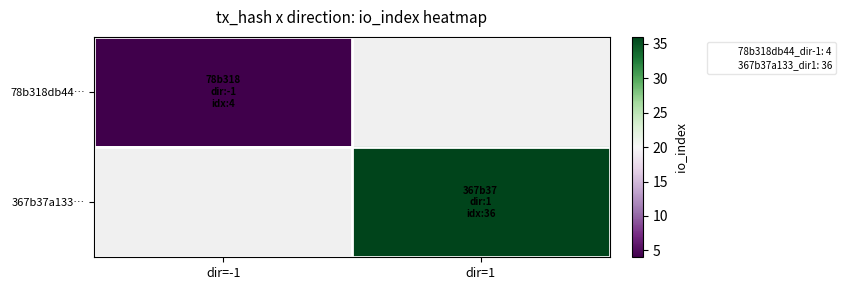

Rank the series by their average value, from lowest to highest.

78b318db44…, 367b37a133…